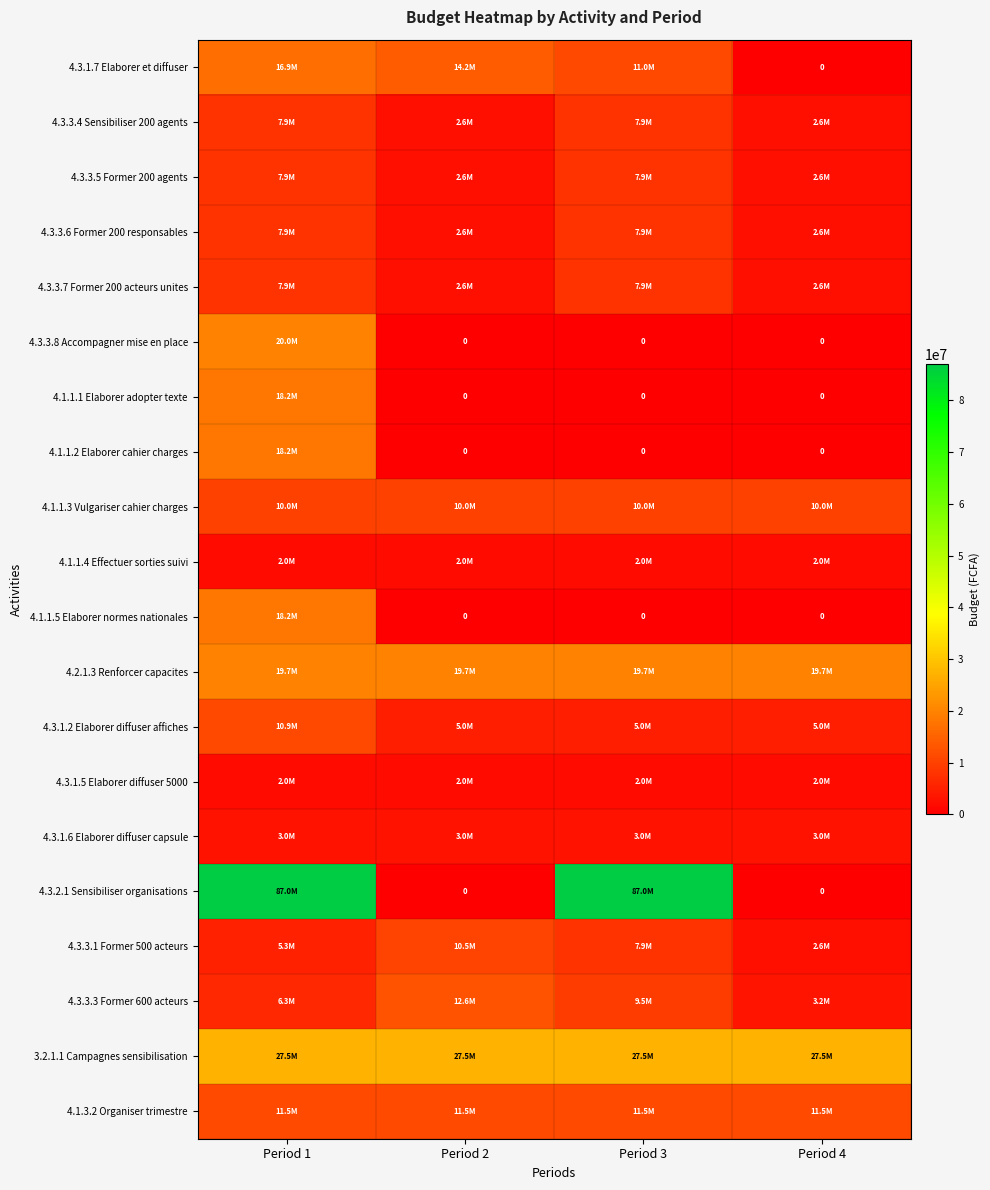

At which label is 4.3.2.1 Sensibiliser organisations closest to 43500000?

Period 1